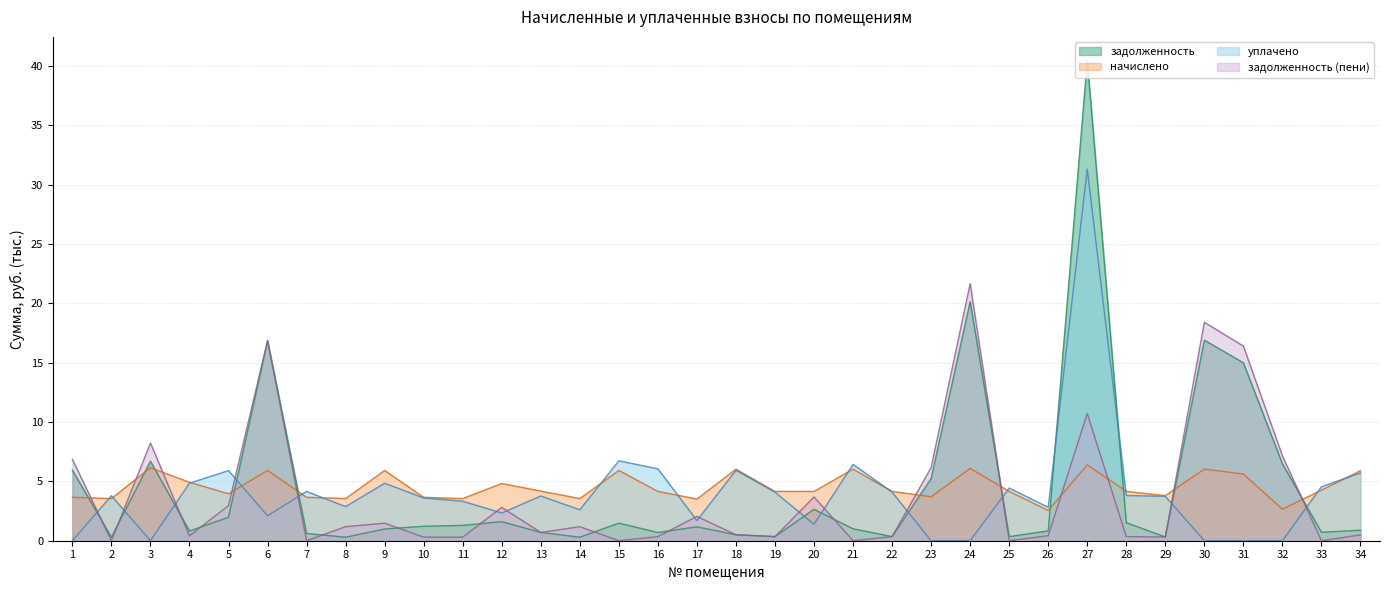

Which series ends up on top after the final intersection of уплачено and задолженность (пени)?

уплачено